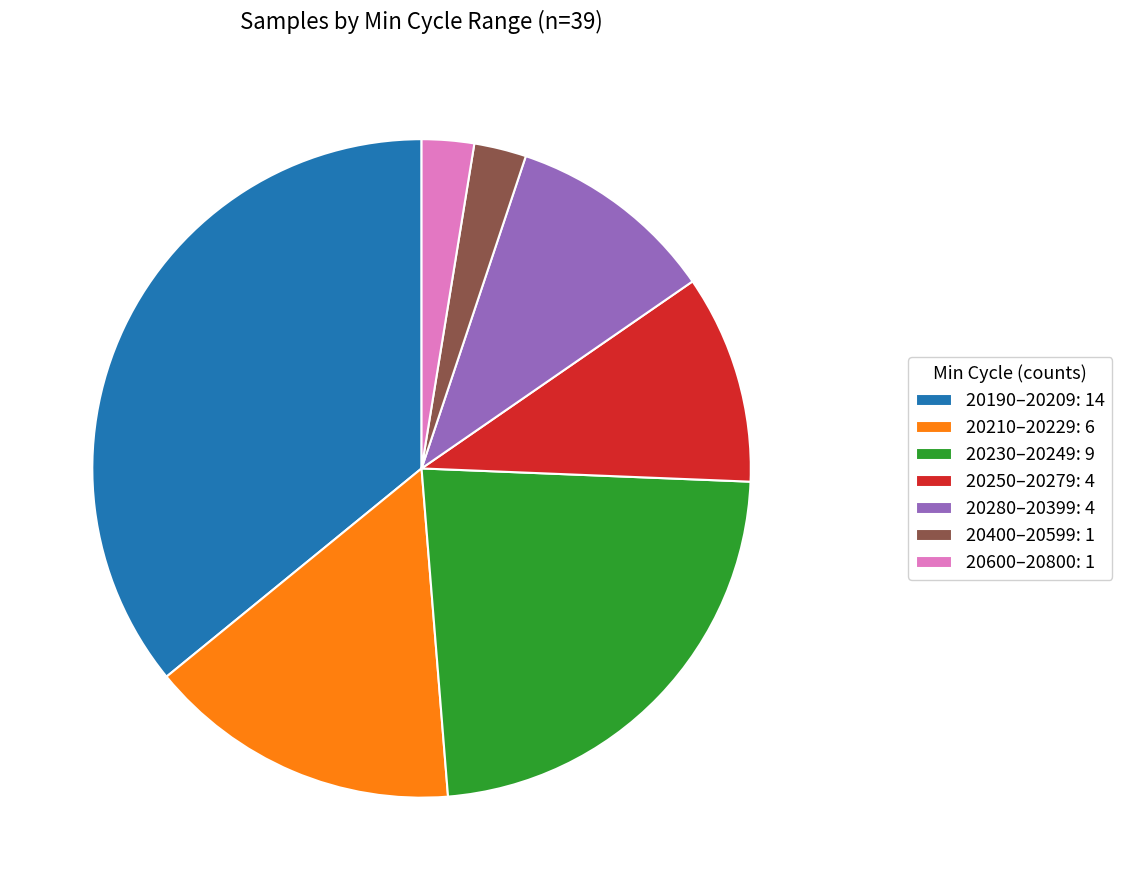

Does any single category account for the majority?

No